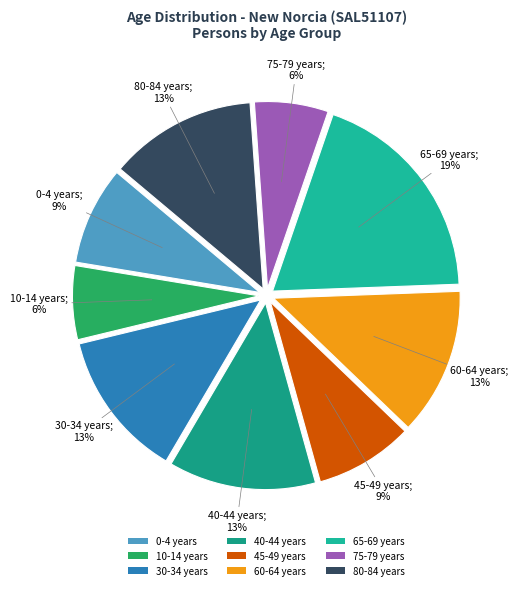

Count the number of slices in the pie.

9